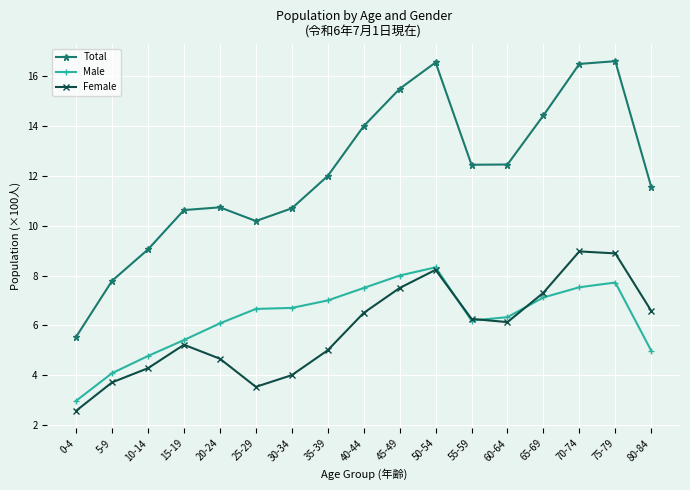

What is the difference between the maximum and minimum values in the Female series?

6.4